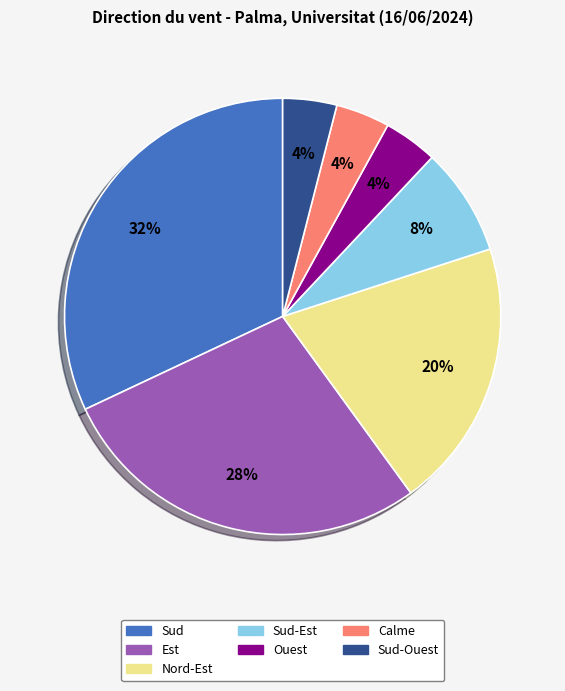

Does any single category account for the majority?

No